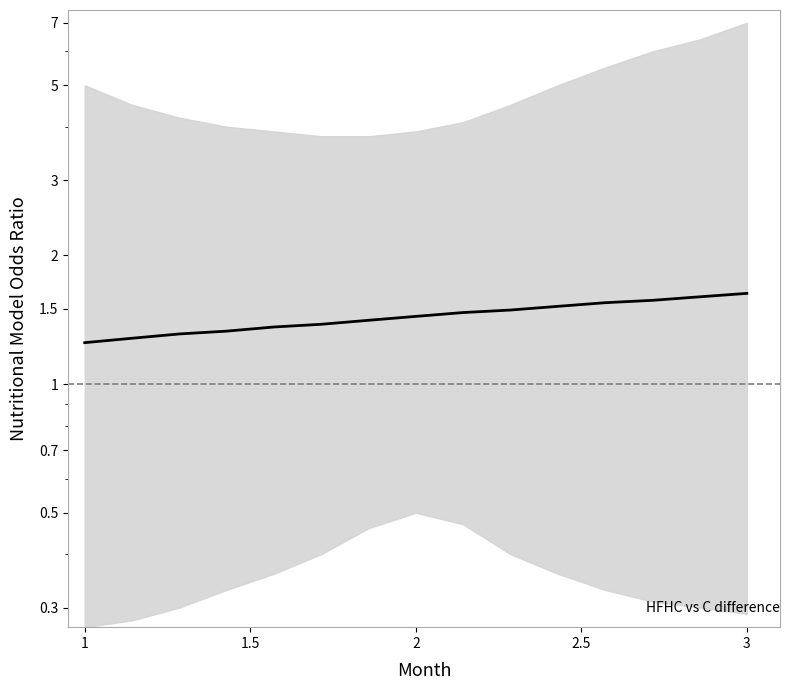

How many lines are shown in the chart?

1